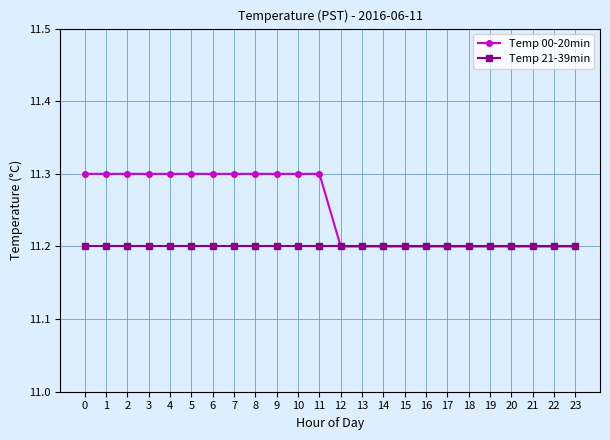

Is the value of Temp 00-20min at 5 greater than the value of Temp 21-39min at 20?

Yes